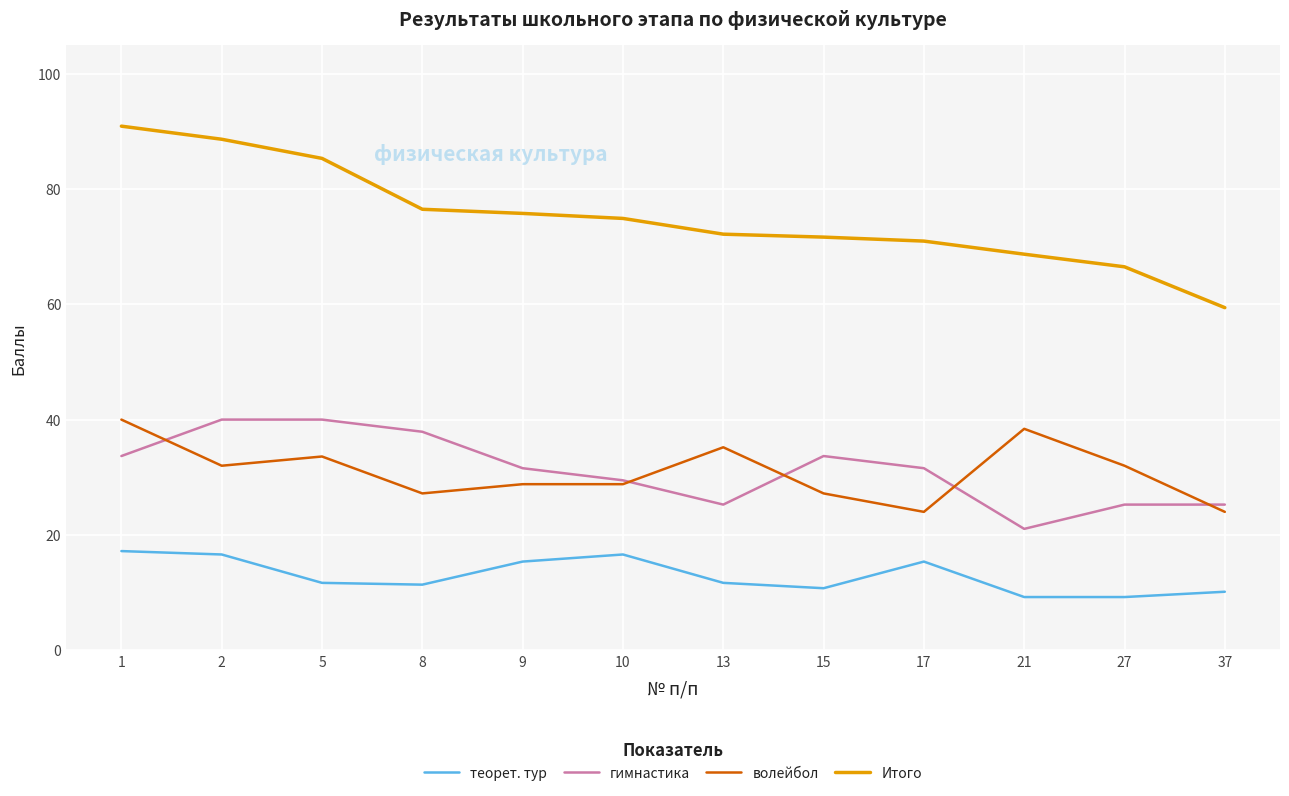

Count the number of data series in this chart.

4